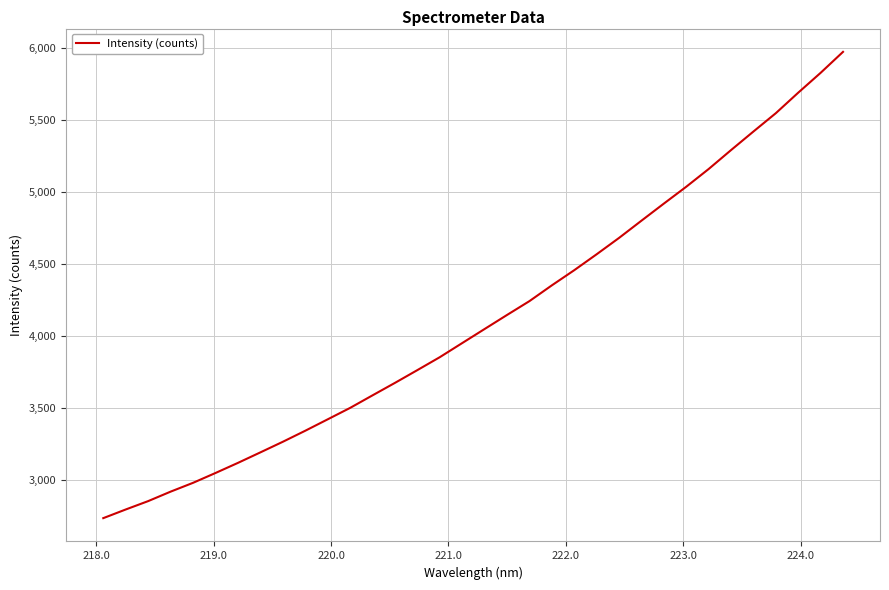

What is the difference between the maximum and minimum values?

3241.2